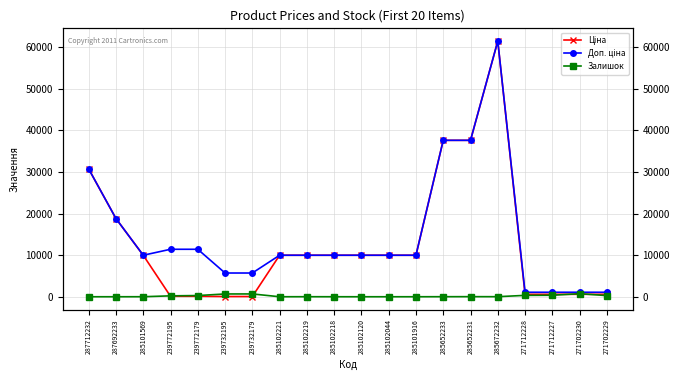

Which has a higher value, 271712228 or 239732195?

271712228